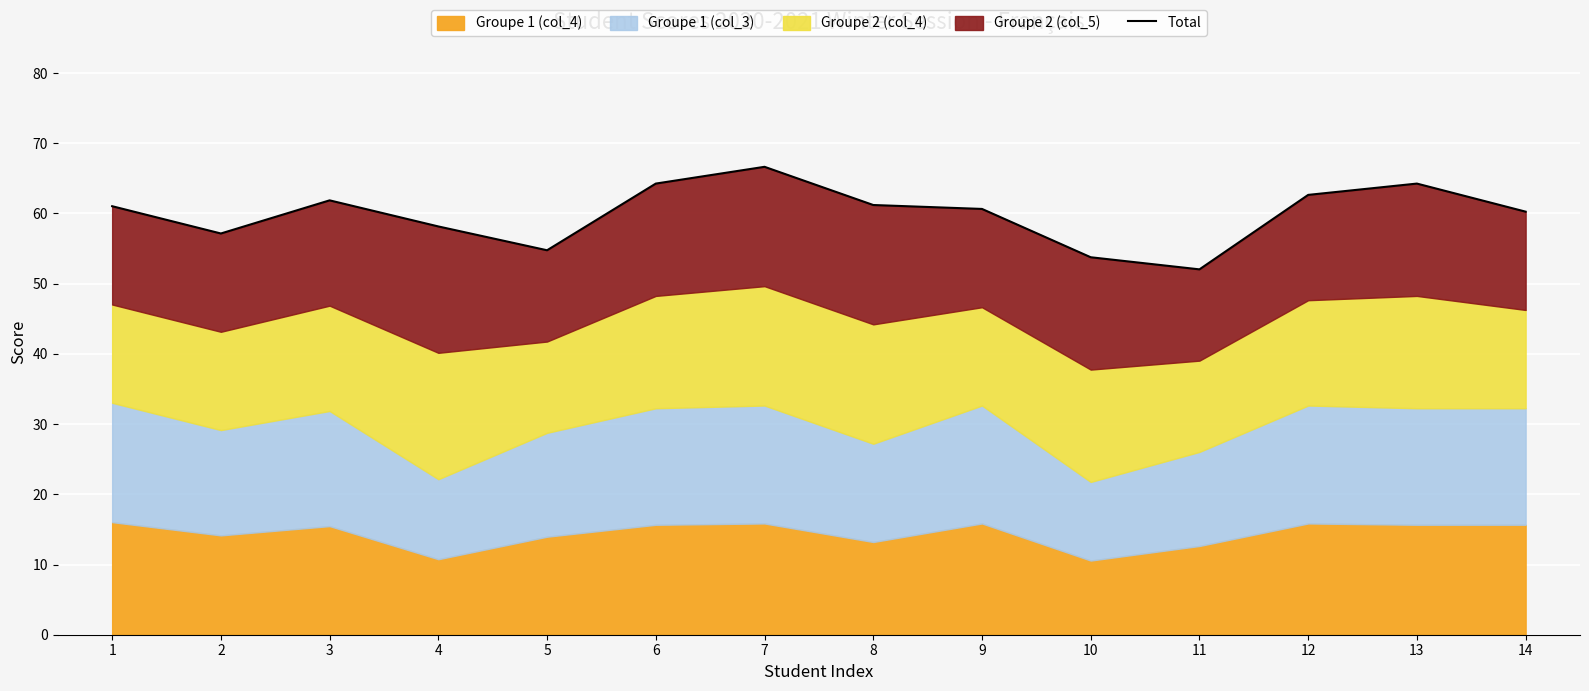

True or false: the data shows 90.5 at 12.

False